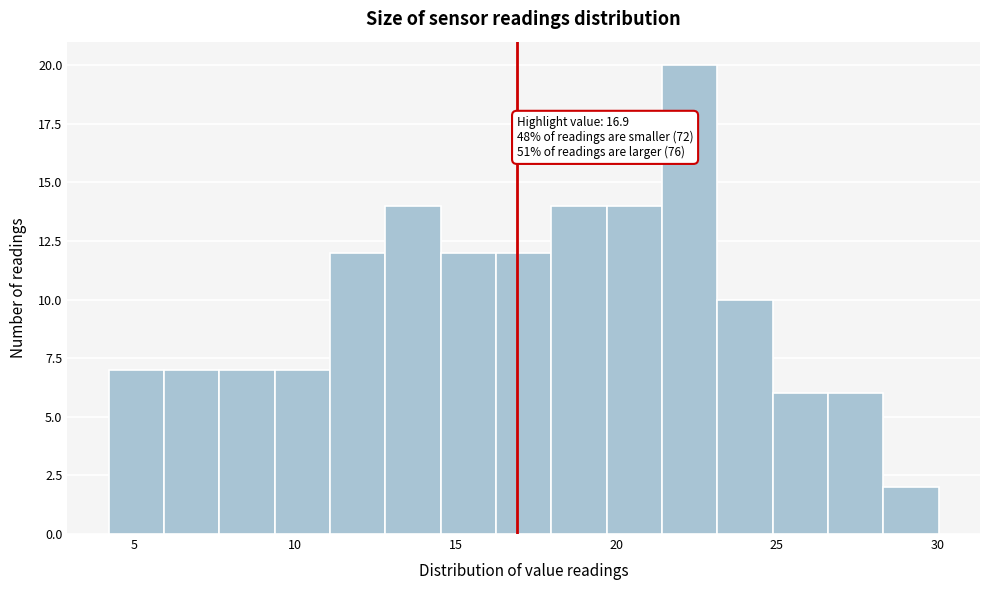

Around what value on the x-axis is the tallest bar? Give the approximate position of its centre, as read against the axis.

22.5